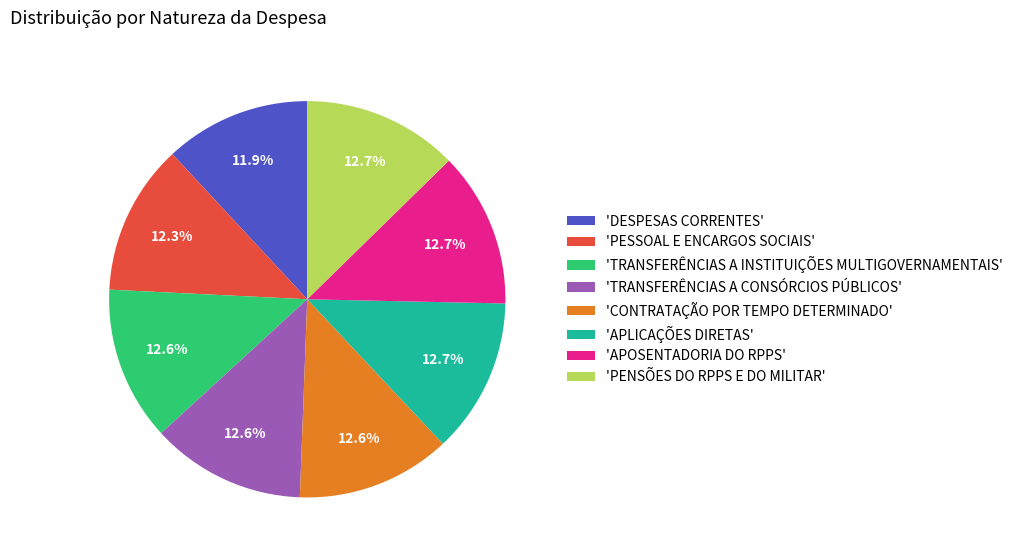

Is there a majority slice in this chart?

No